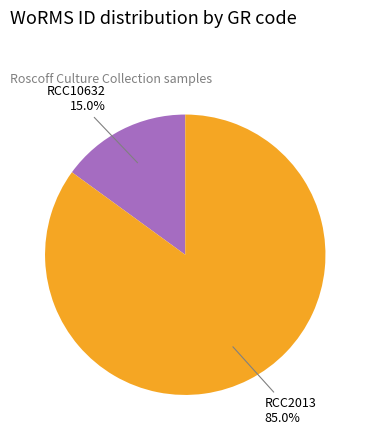

Does any single category account for the majority?

Yes